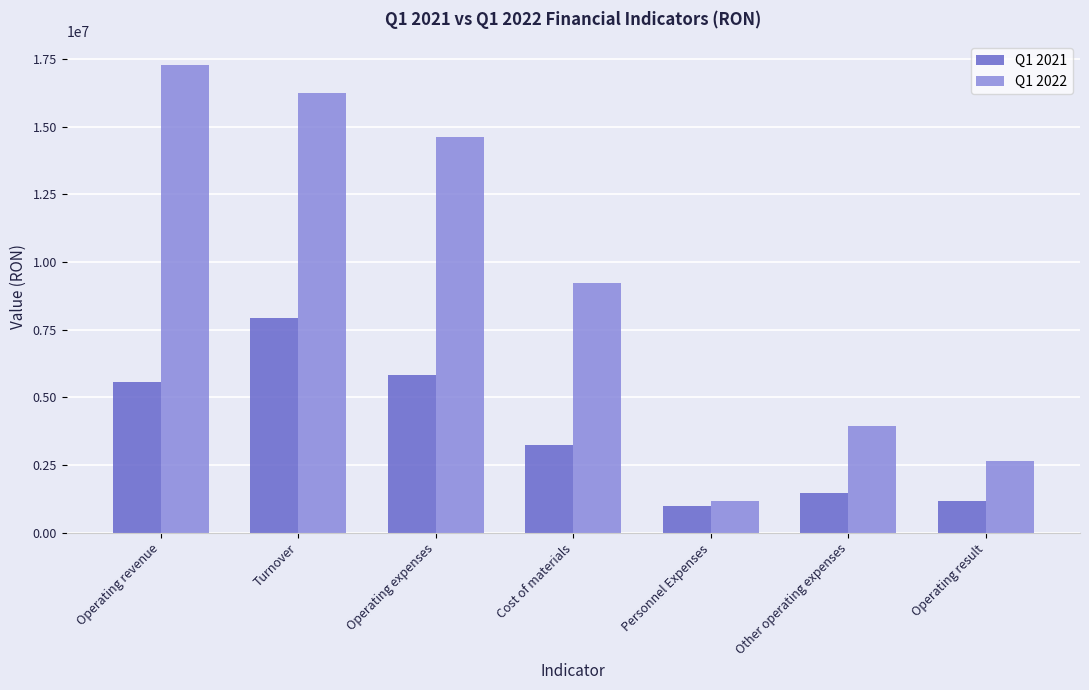

At which label does Q1 2021 first exceed 3257139?

Operating revenue